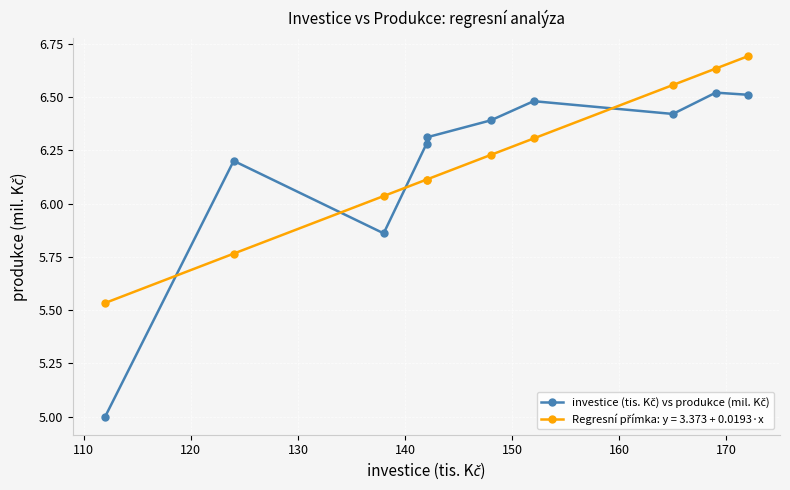

What is the smallest value displayed?

5.0